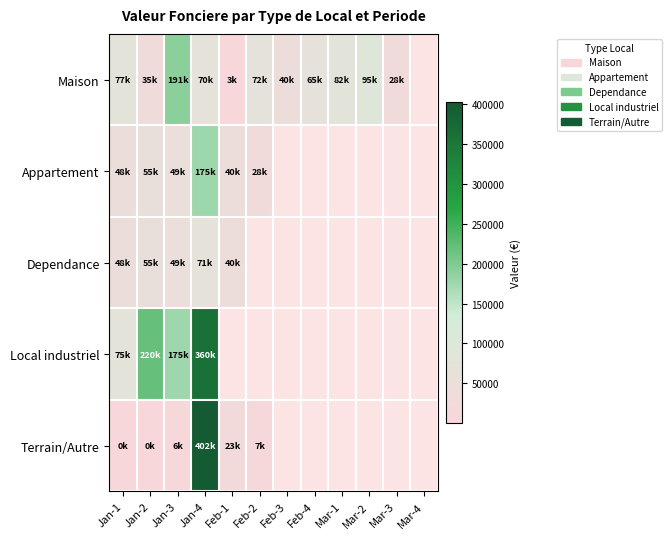

Is it true that Appartement equals 49500.0 at Jan-3?

True